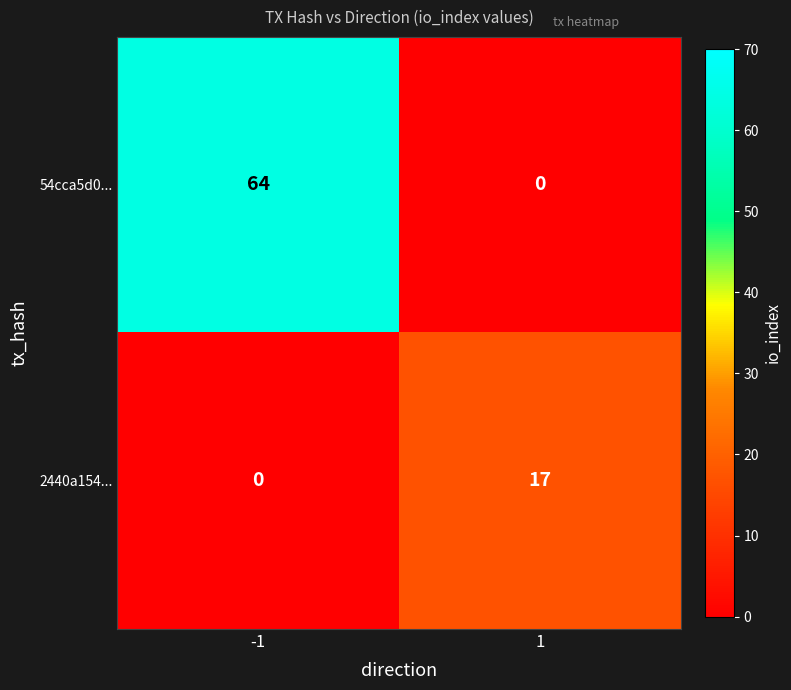

Which series has the widest spread of values?

54cca5d0...